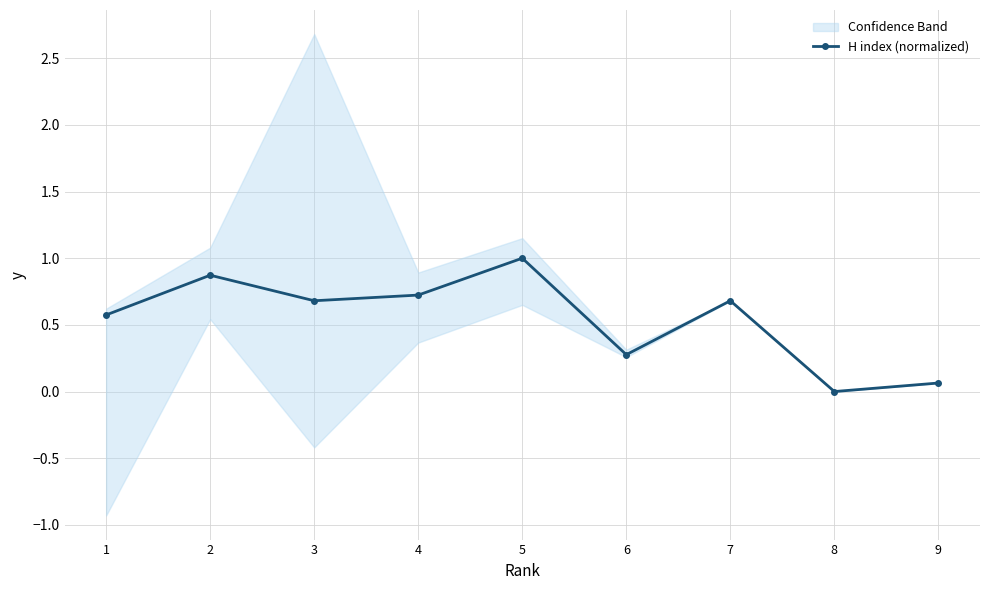

Rank the categories by value from lowest to highest.

8, 9, 6, 1, 3, 7, 4, 2, 5